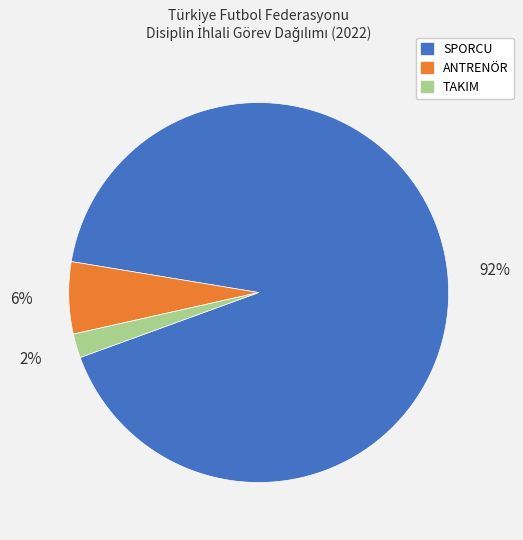

What percentage is the SPORCU slice, to the nearest percent?

92%